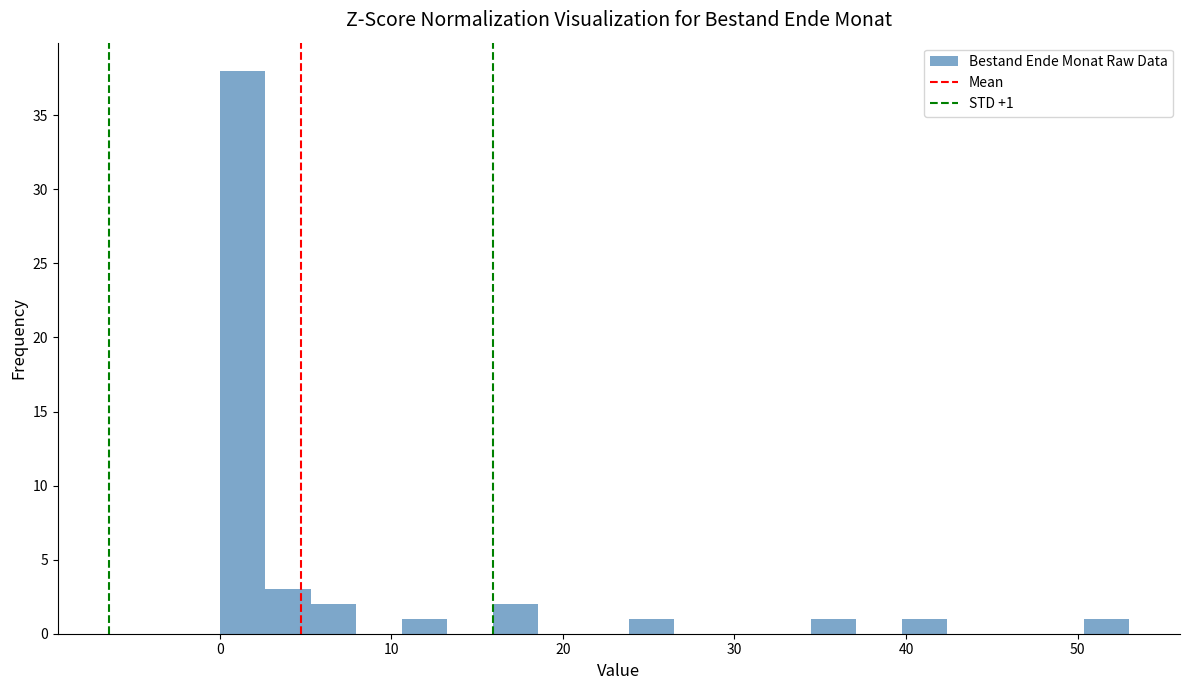

Read against the x-axis, roughly where is the centre of the tallest bar?

1